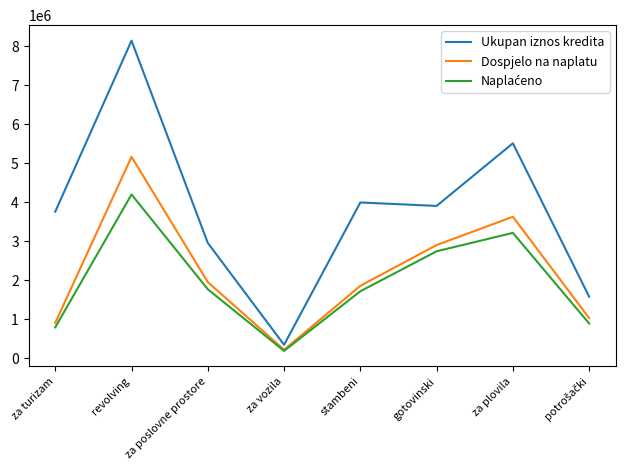

The value of Dospjelo na naplatu at za plovila is 6153431. True or false?

False